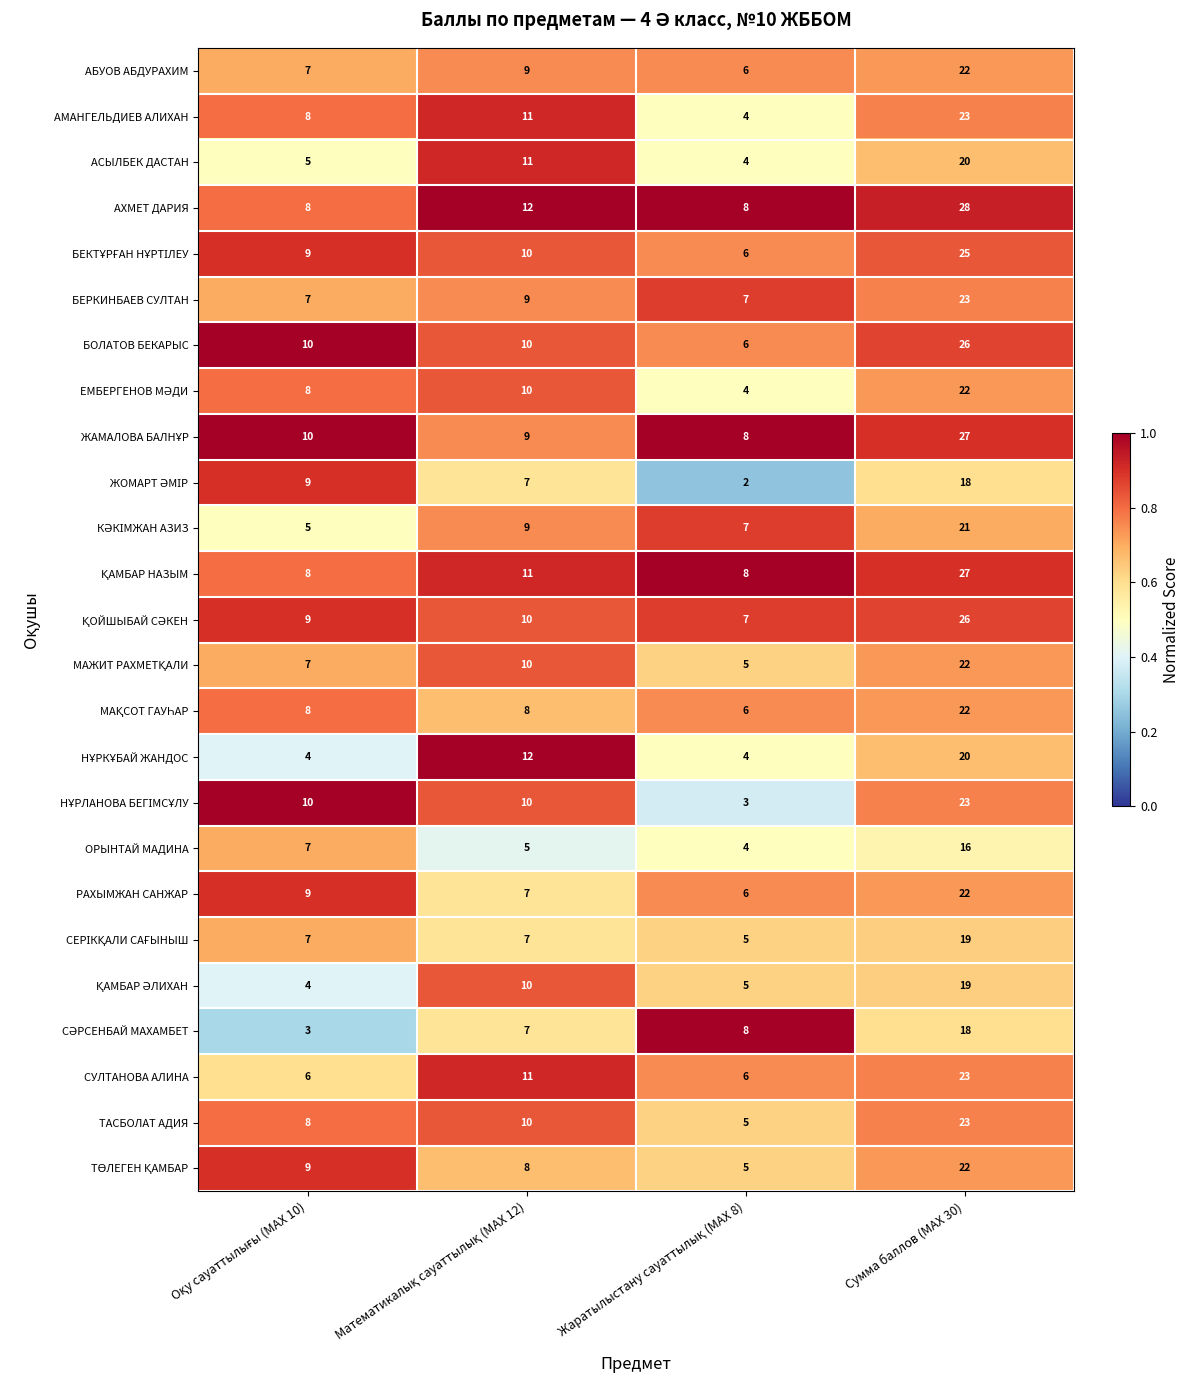

What is the difference between the maximum and second lowest values in the ОРЫНТАЙ МАДИНА series?

11